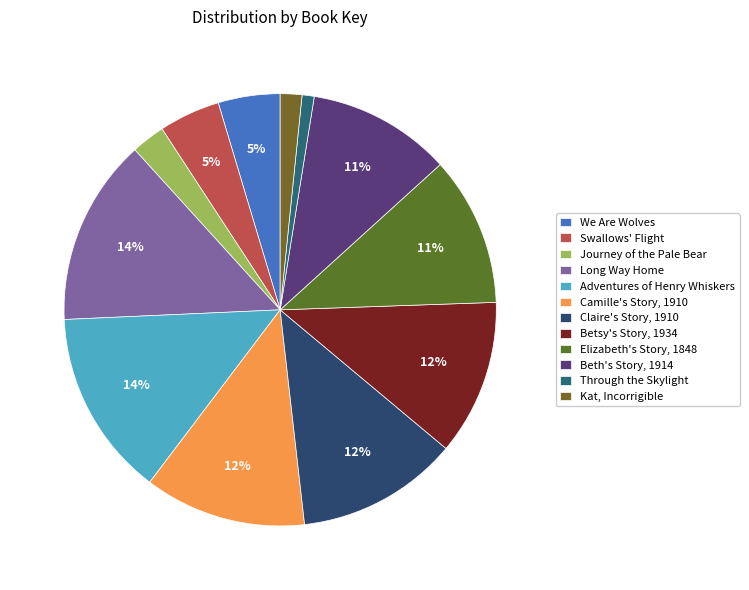

Does We Are Wolves represent more than half of the total?

No